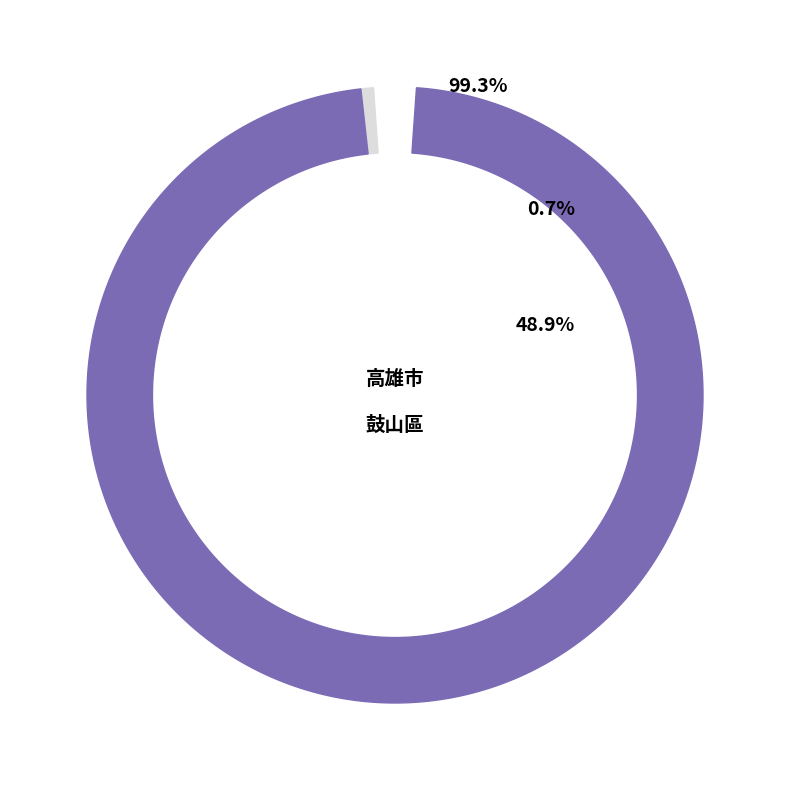

To the nearest percent, what is the average slice percentage?

50%